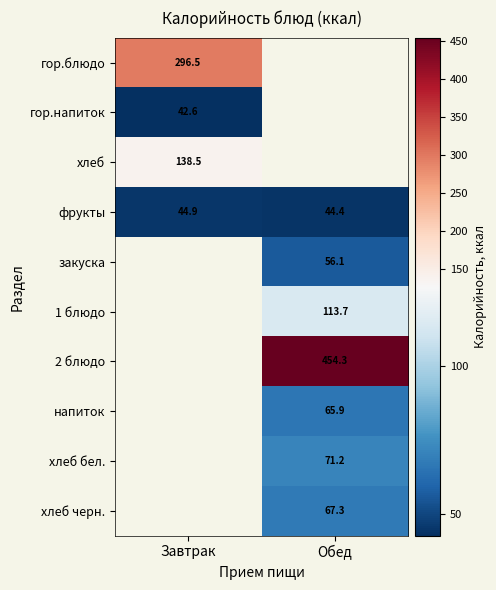

Which series has the widest spread of values?

фрукты